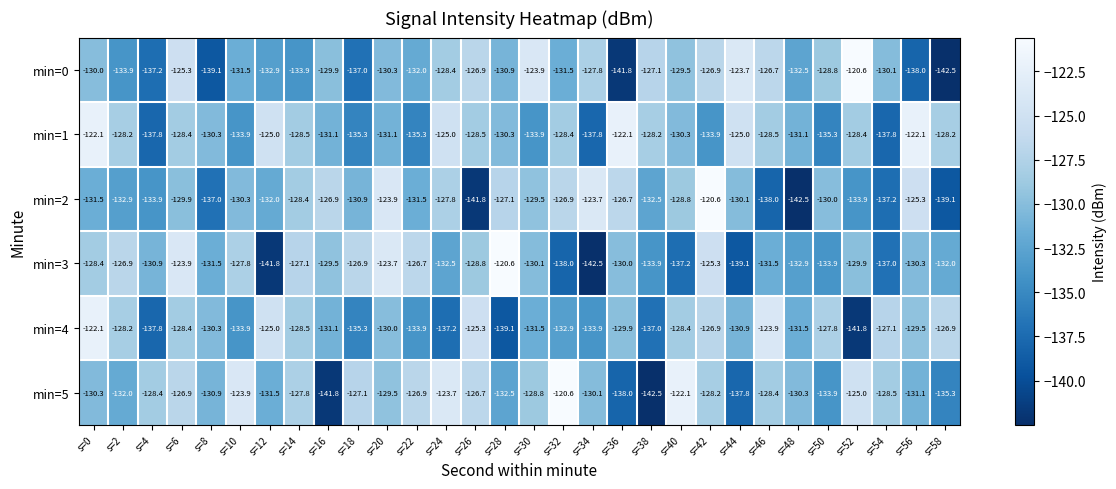

The value of min=4 at s=48 is -131.5. True or false?

True